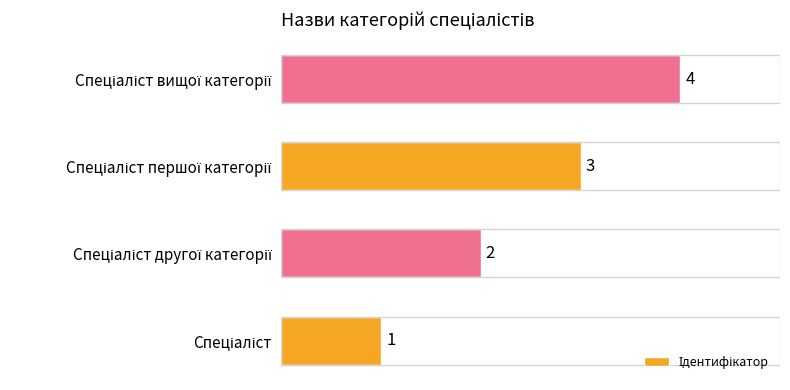

What is the difference between the maximum and minimum values?

3